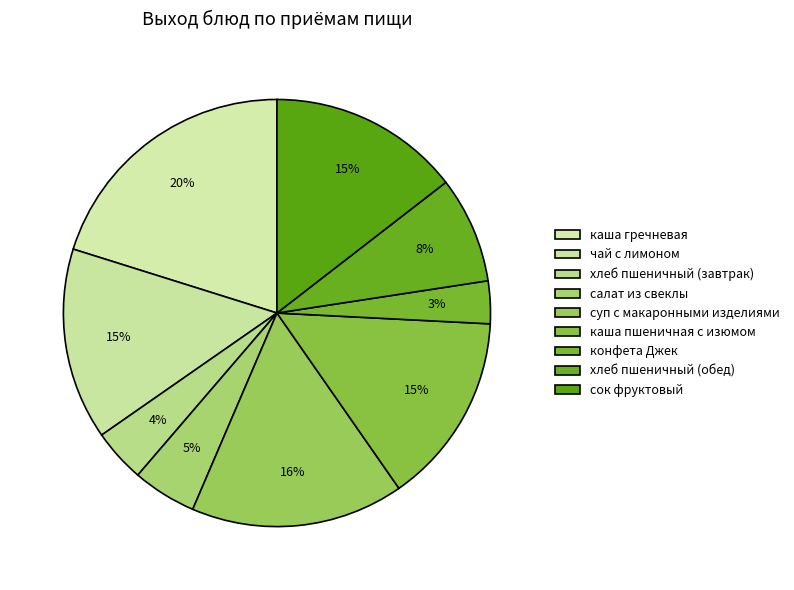

Does any single category account for the majority?

No